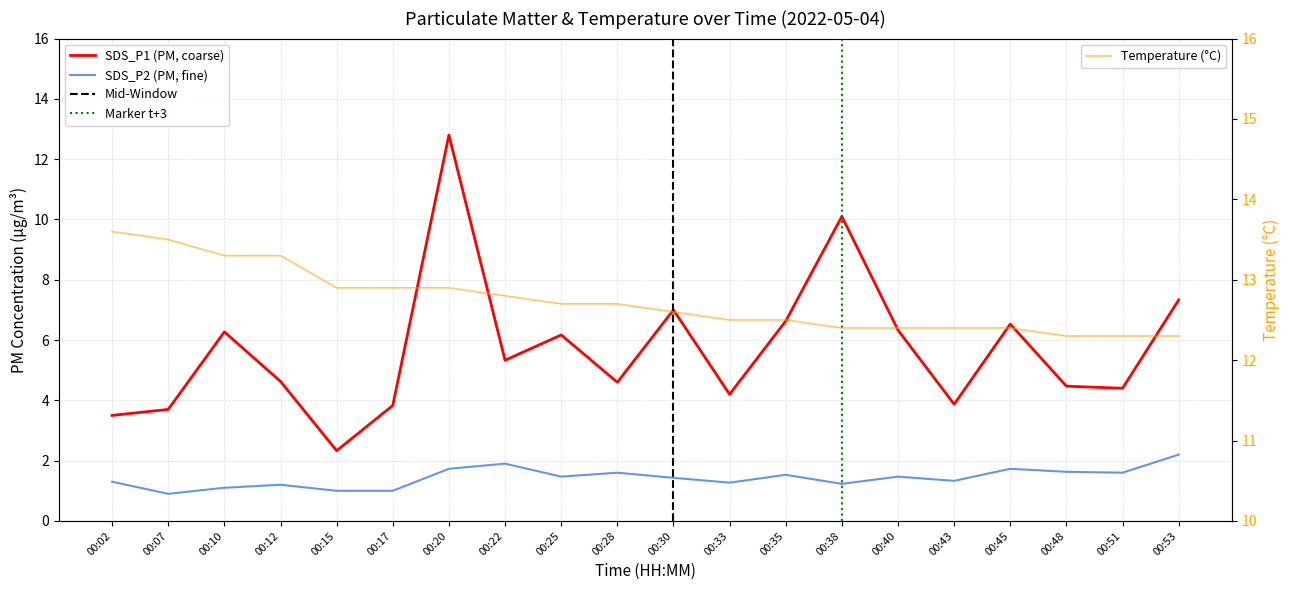

Which label corresponds to the largest value in the chart?

00:20